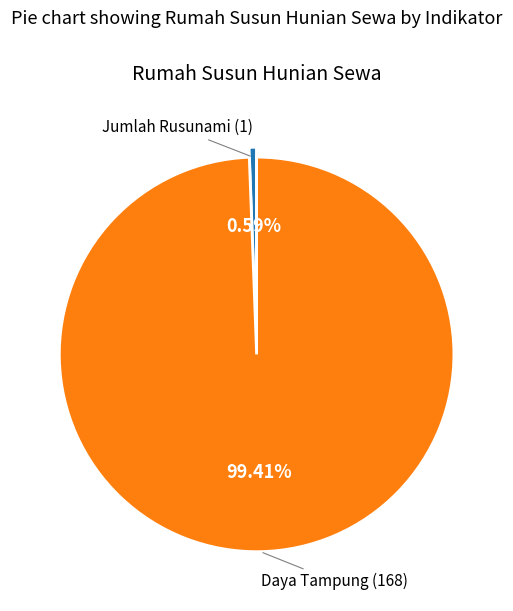

Which category has the smallest portion of the pie?

Jumlah Rusunami